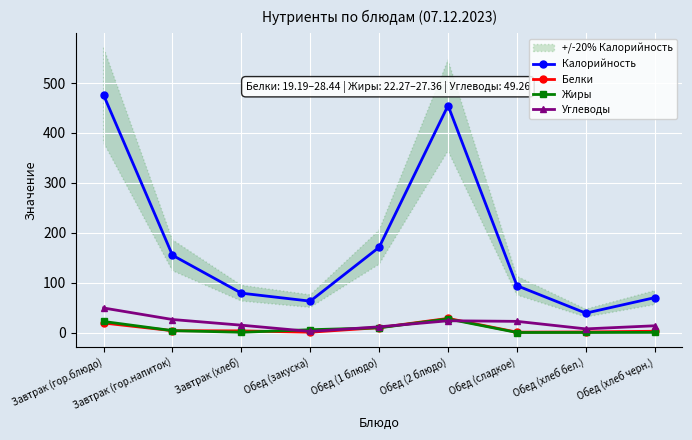

Which series changed the most between Завтрак (хлеб) and Обед (сладкое)?

Калорийность